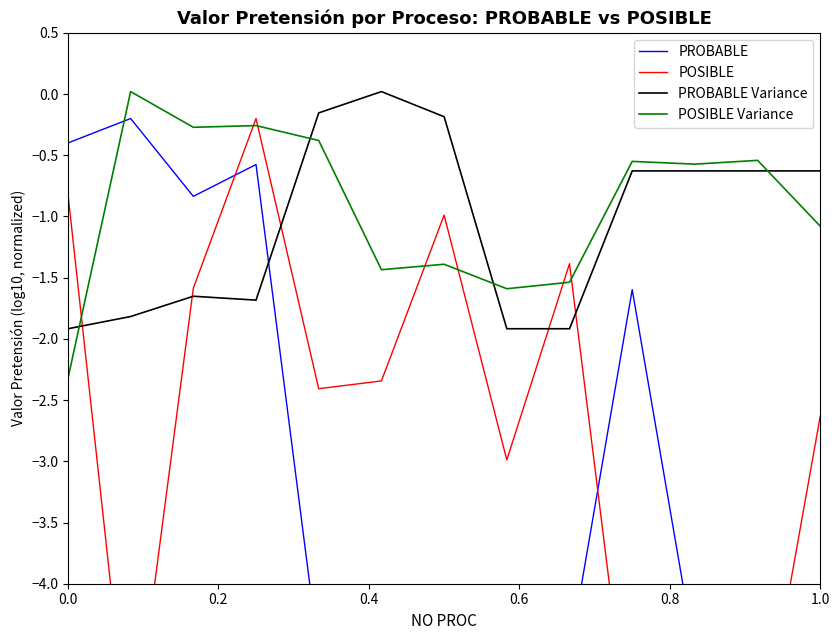

How many times do PROBABLE Variance and POSIBLE Variance cross each other?

4